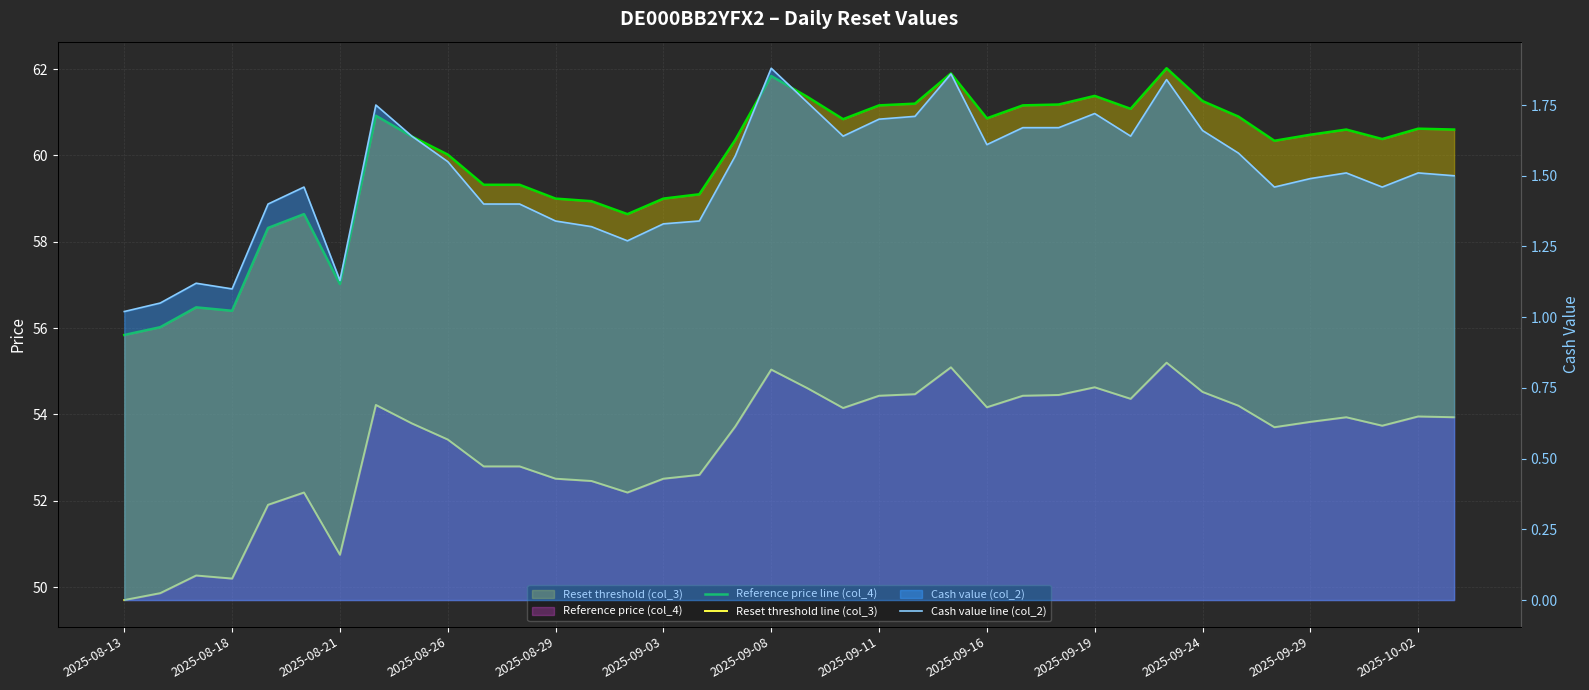

How many lines are shown in the chart?

3